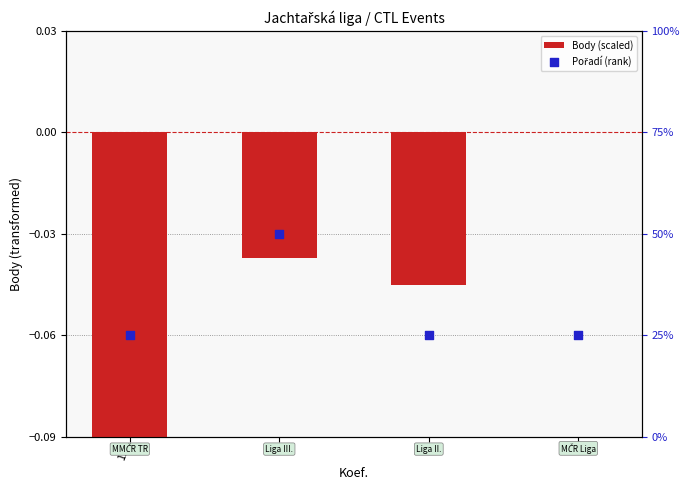

At how many categories does at least one series exceed 47?

1